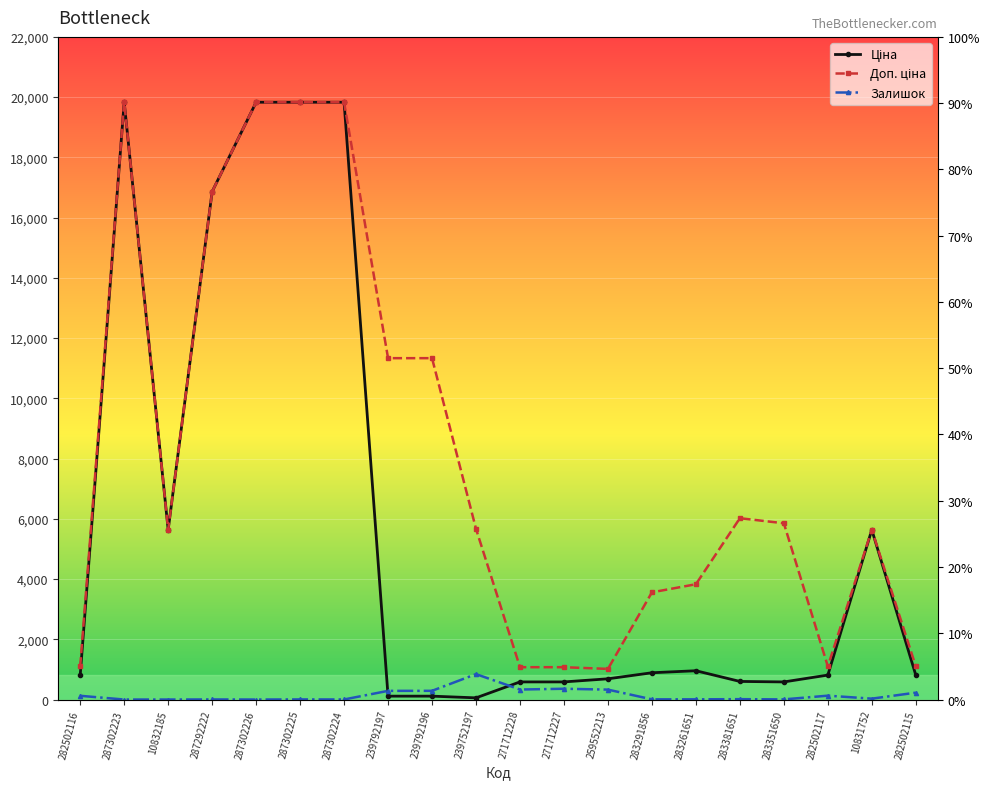

What are all the series names shown in the legend?

Ціна, Доп. ціна, Залишок